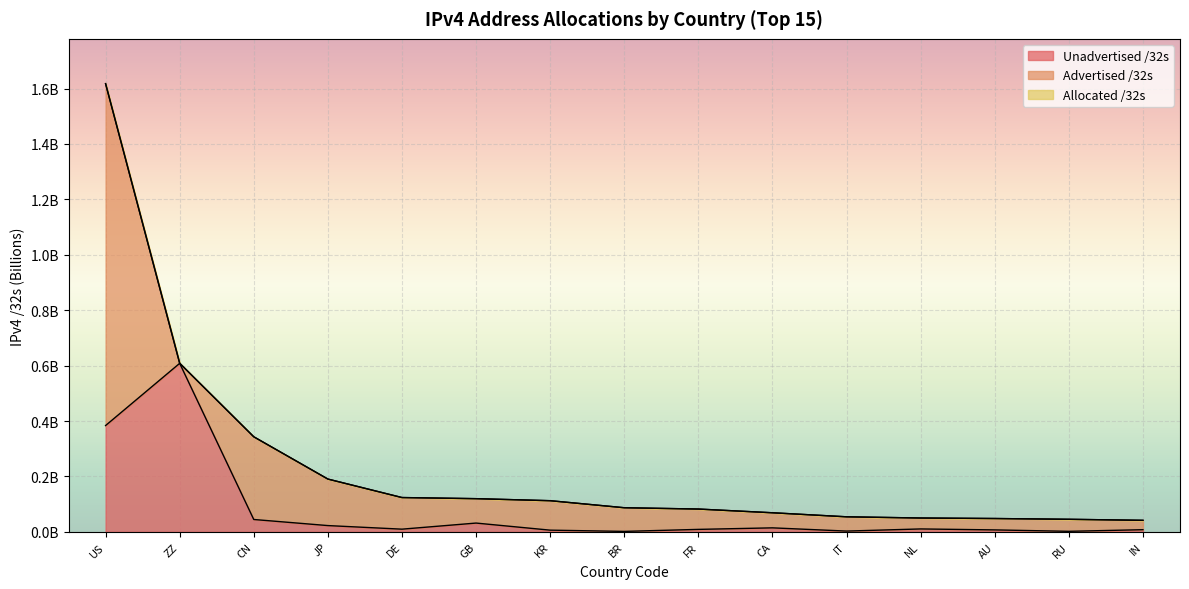

Which label corresponds to the smallest value in the chart?

BR